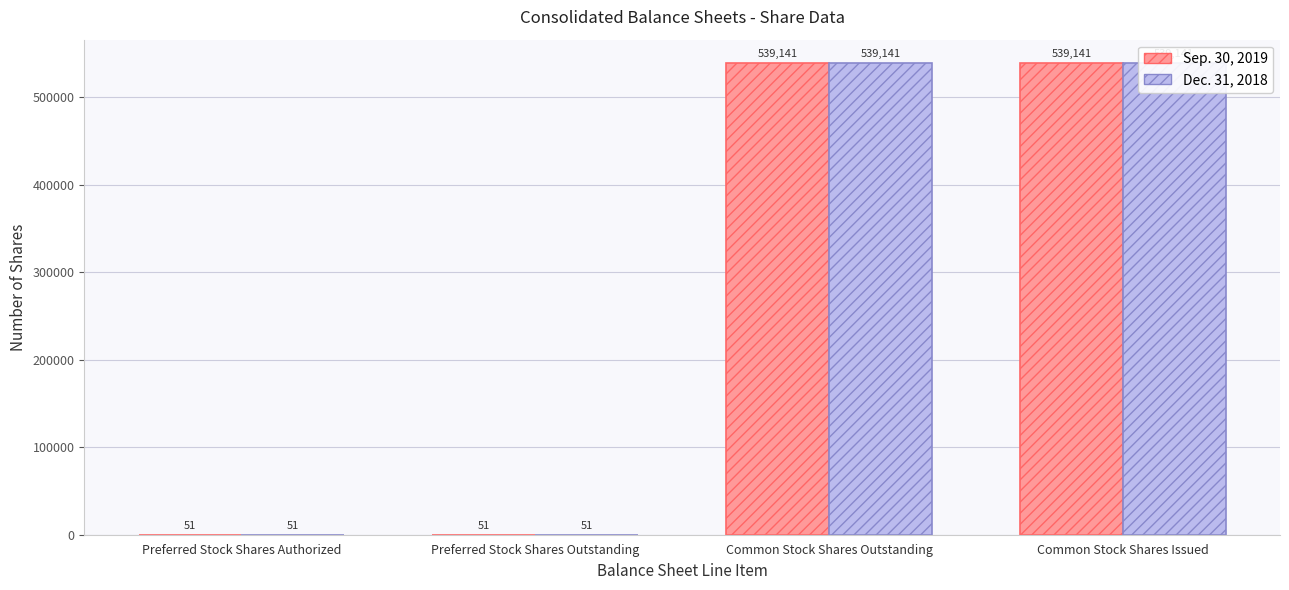

What is the label of the 3rd bar from the right?

Preferred Stock Shares Outstanding